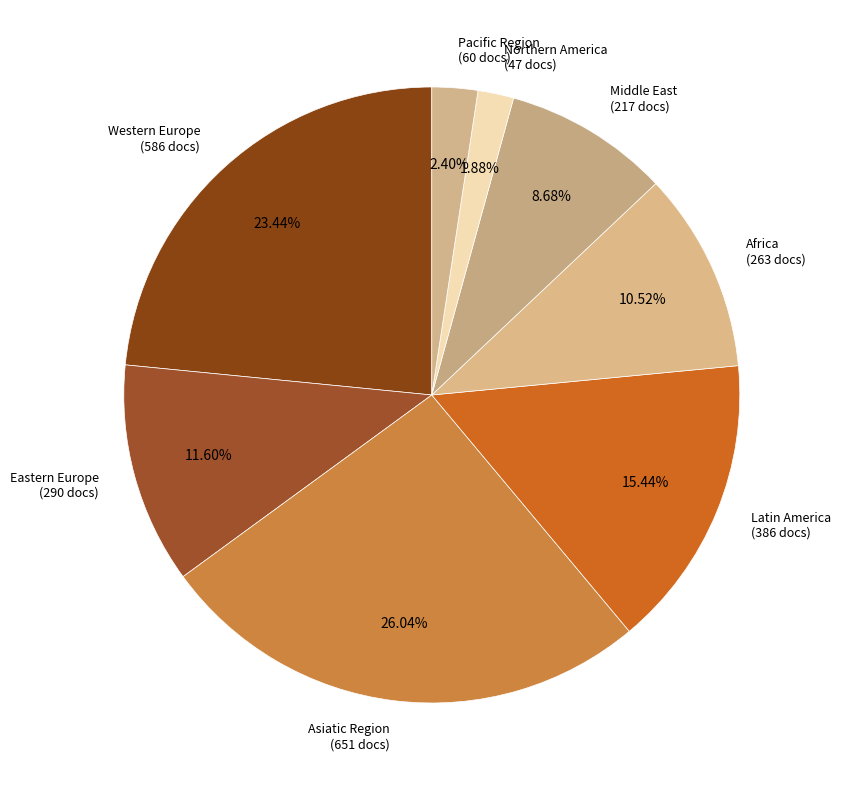

Is Latin America the majority of the pie?

No